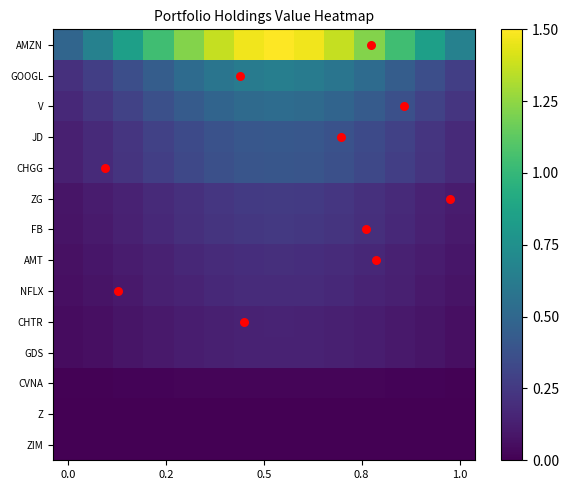

At how many categories does at least one series exceed 1?

9